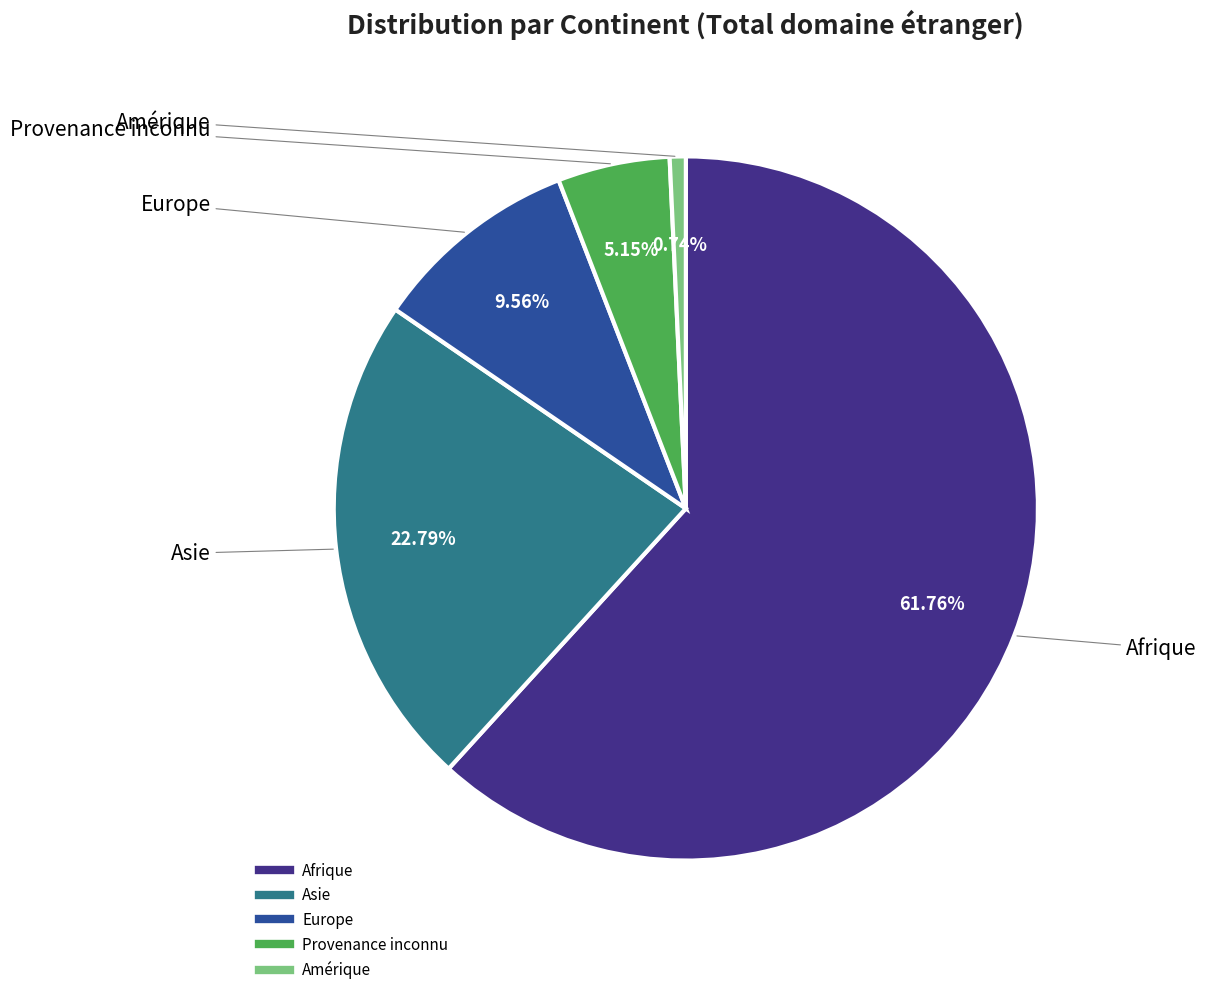

Which slice is the smallest?

Amérique